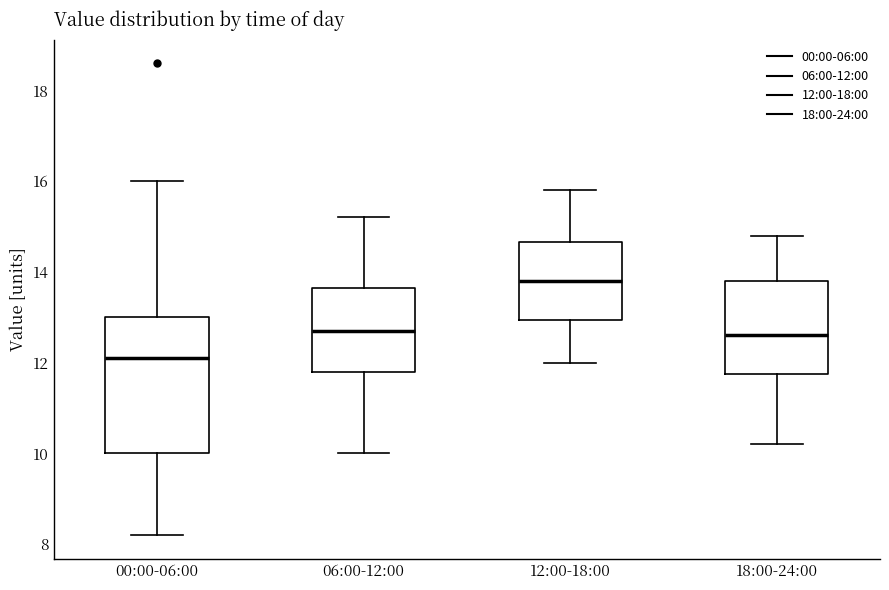

Where is the upper edge of the box for 18:00-24:00 on the y-axis? The values are not printed on the chart, so give them approximately, as read against the axis.

13.8